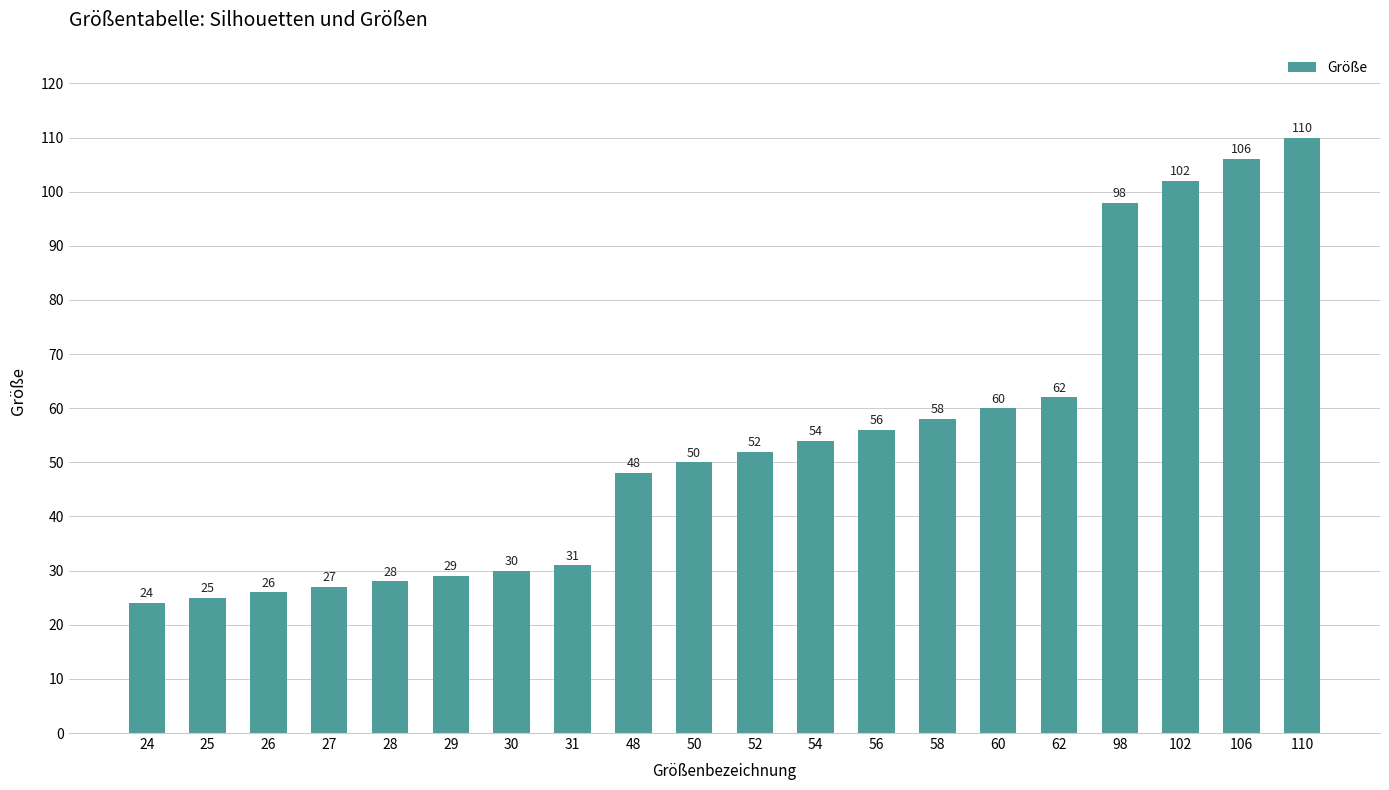

Reading right to left, transcribe all the data shown in this chart.

110=110	106=106	102=102	98=98	62=62	60=60	58=58	56=56	54=54	52=52	50=50	48=48	31=31	30=30	29=29	28=28	27=27	26=26	25=25	24=24